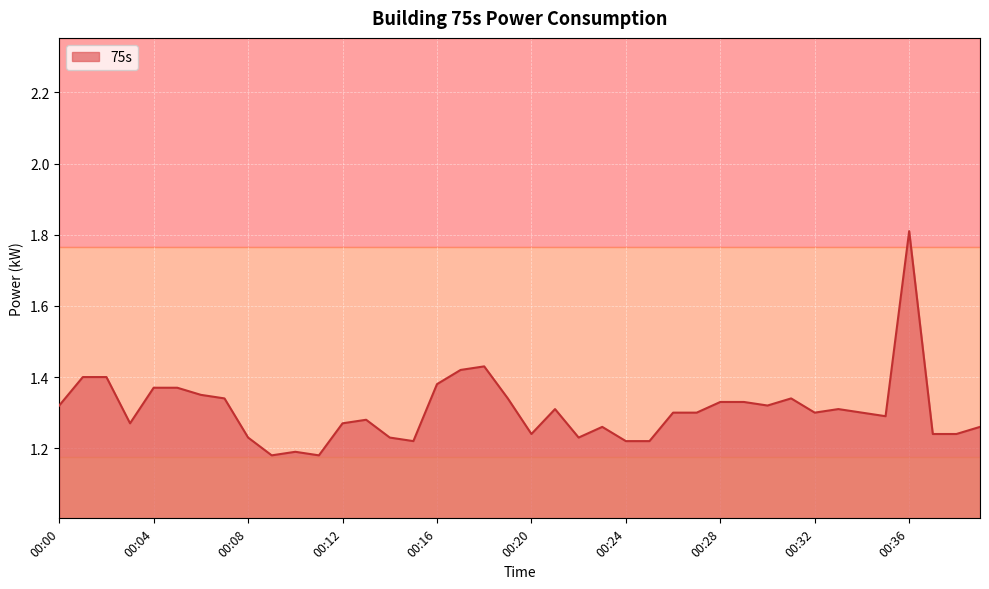

How many lines are shown in the chart?

1